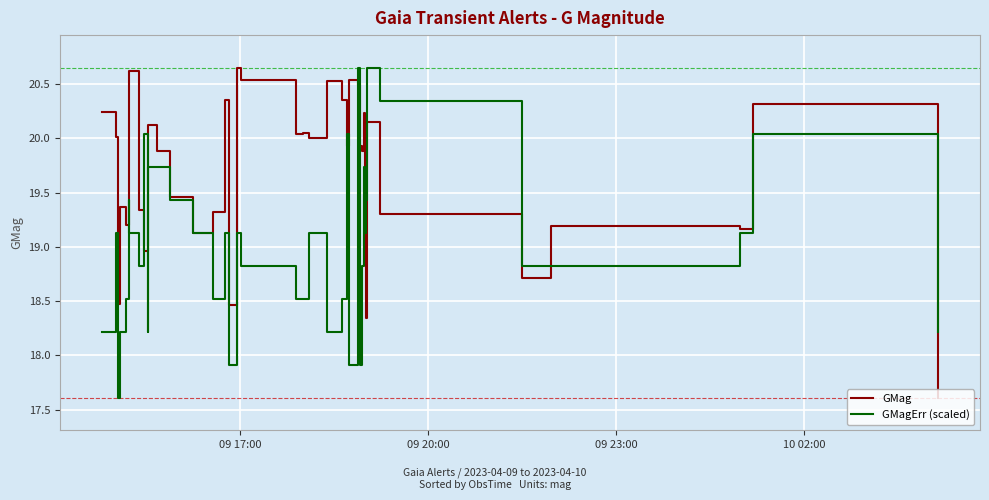

Which series has the largest total across all categories?

GMag